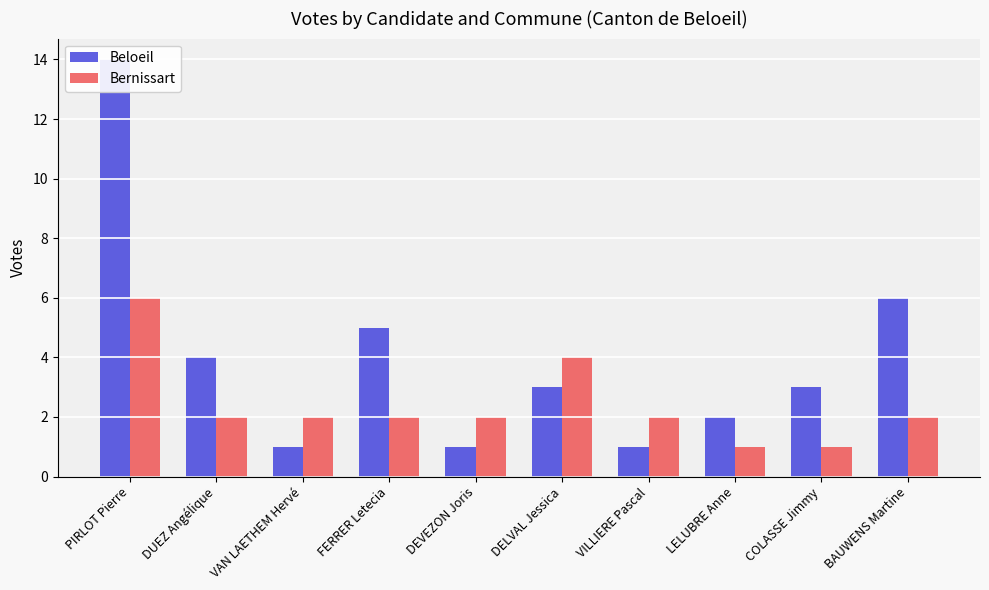

Which series has the widest spread of values?

Beloeil